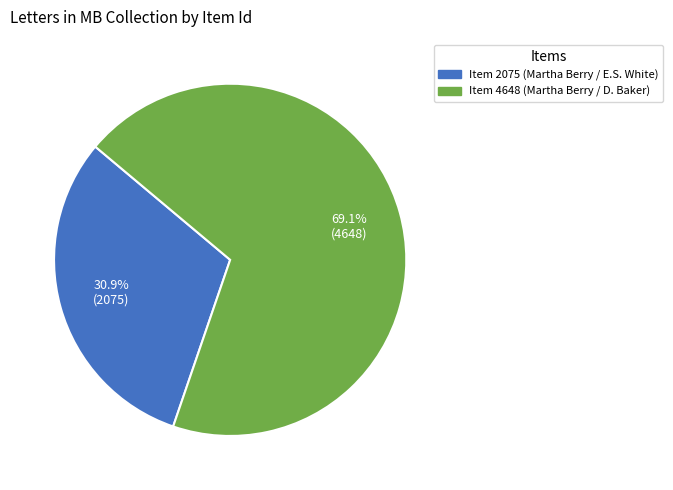

Does any single category account for the majority?

Yes